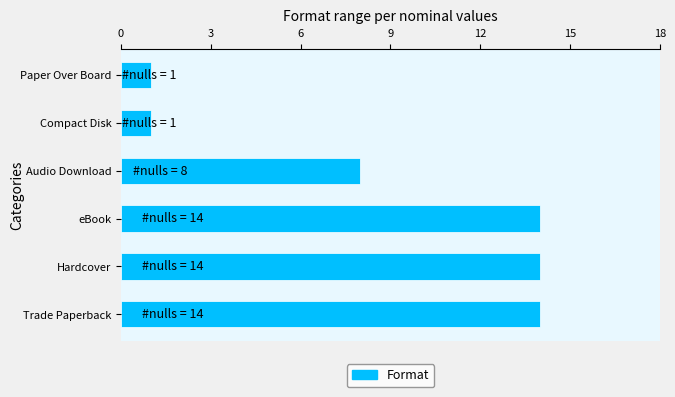

What is the approximate value at Trade Paperback?

14